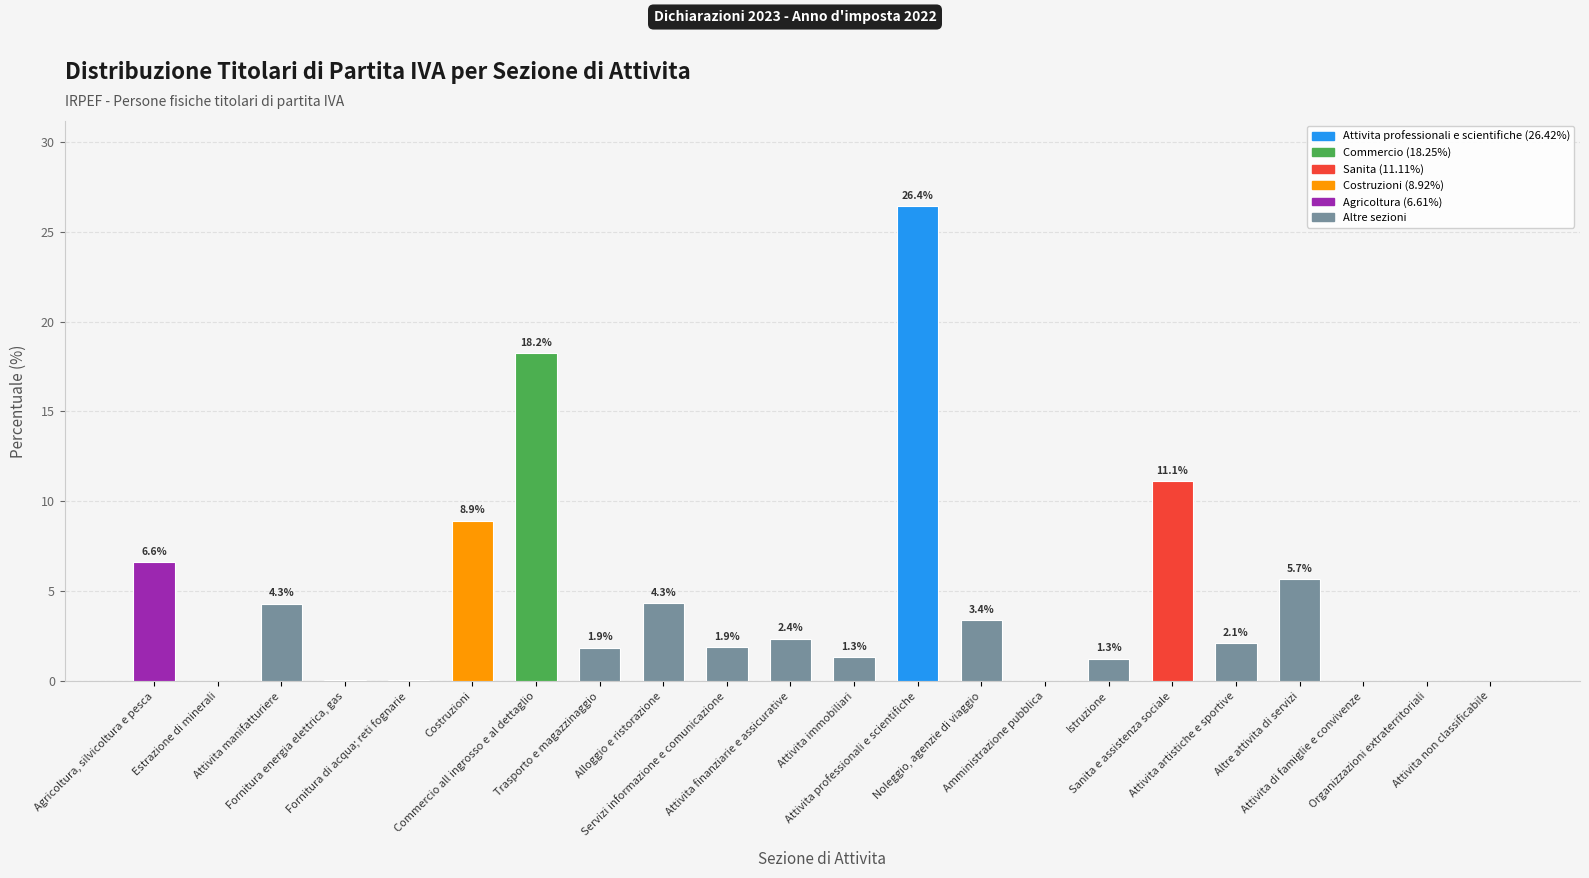

What is the maximum value shown in the chart?

26.4